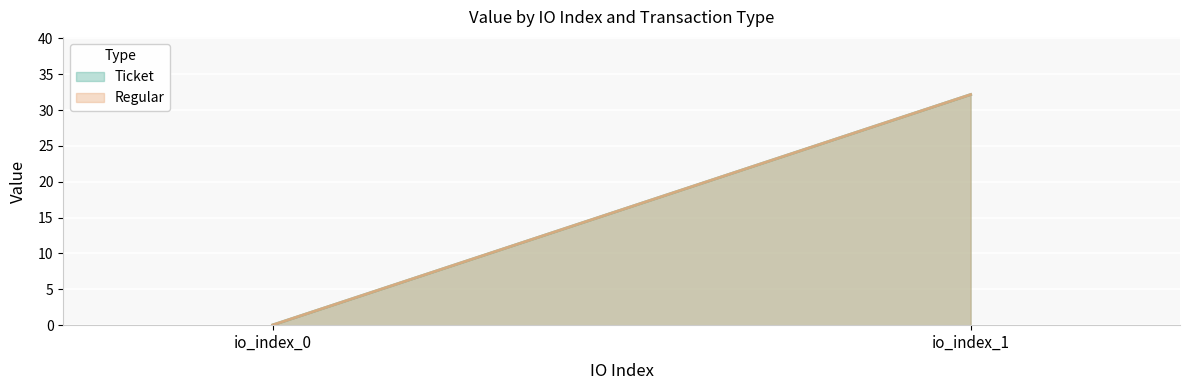

What is the average value of the Regular series?

16.1